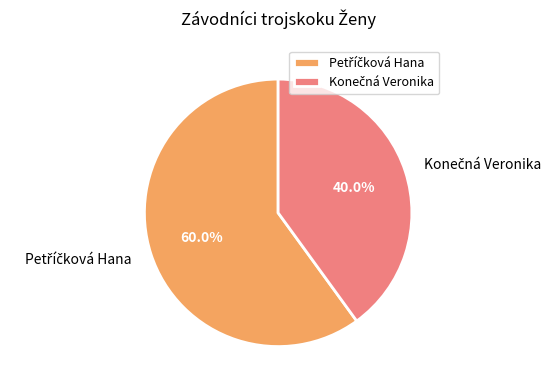

Is there a majority slice in this chart?

Yes